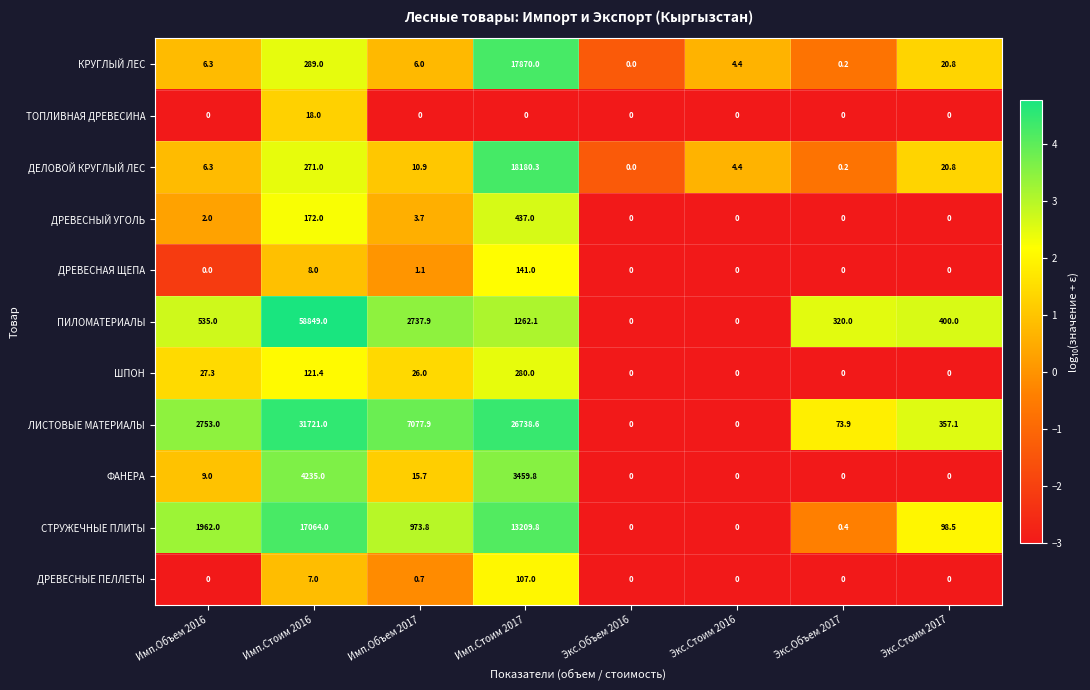

What is the difference between the highest and lowest values at Экс.Стоим 2017?

400.0